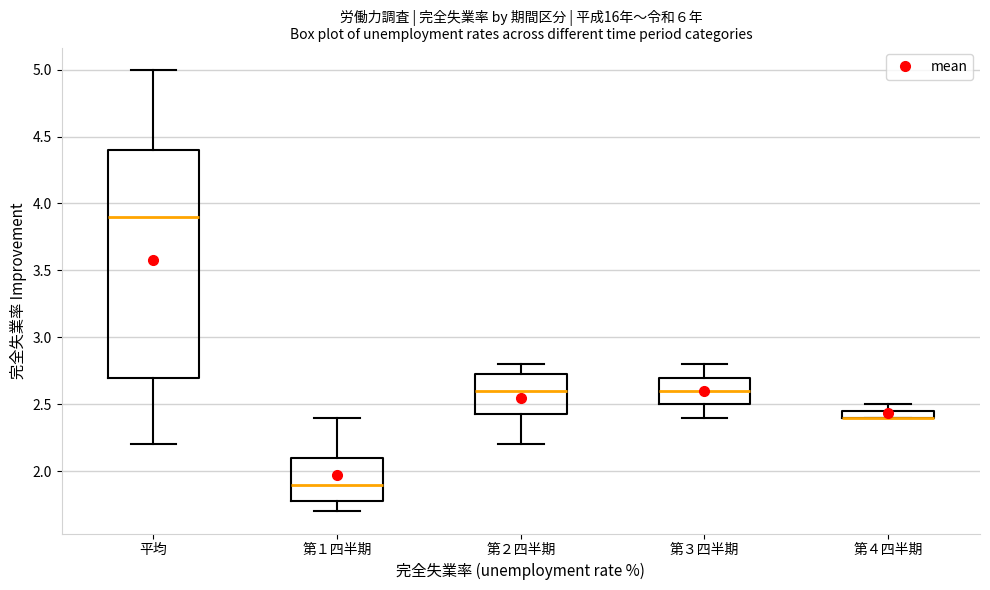

Which box is the tallest, from its lower edge to its upper edge?

平均